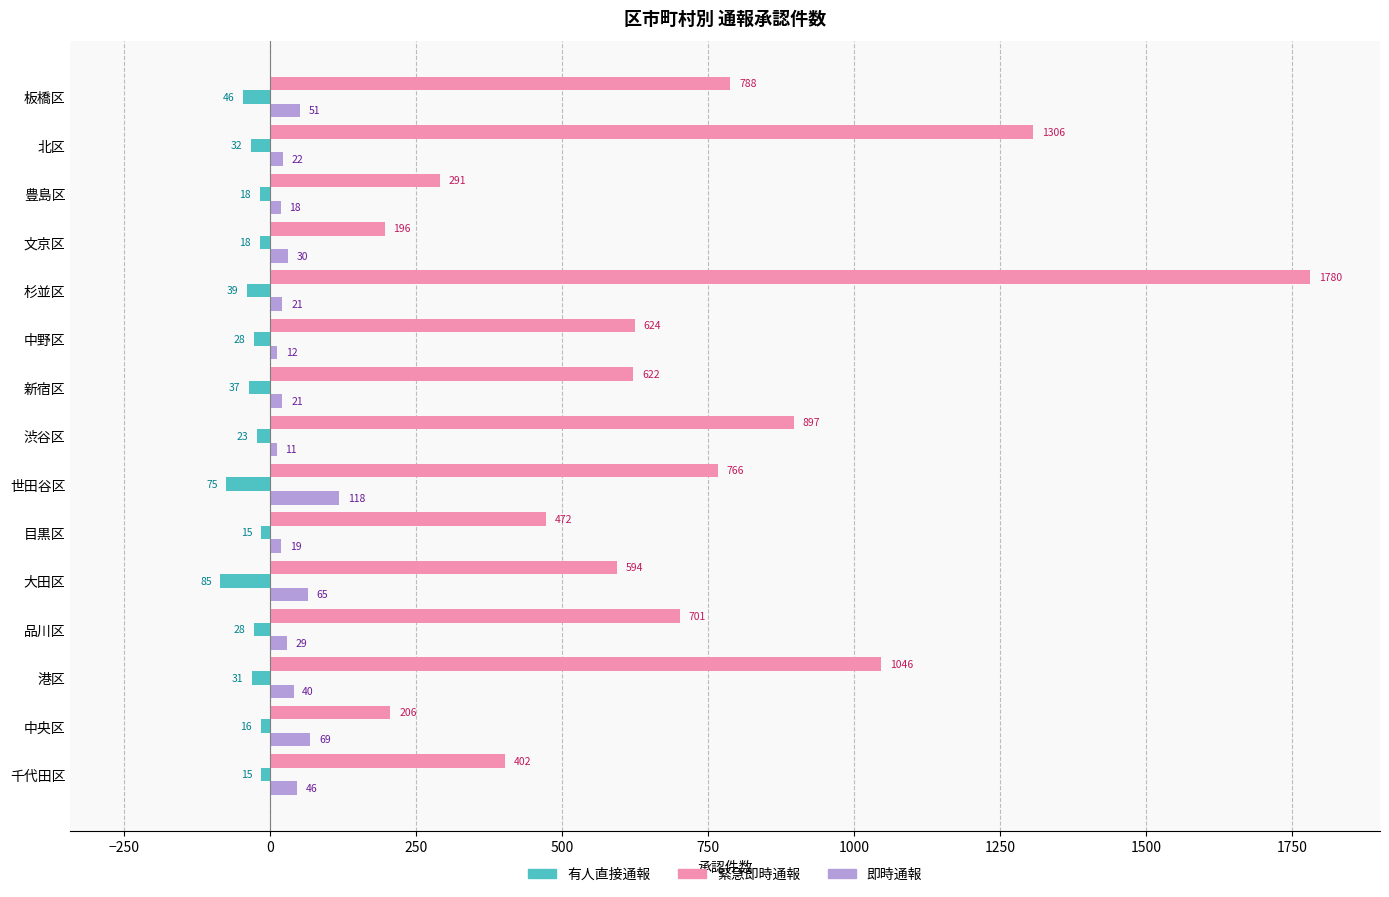

What is the difference between the highest and lowest values at 渋谷区?

920